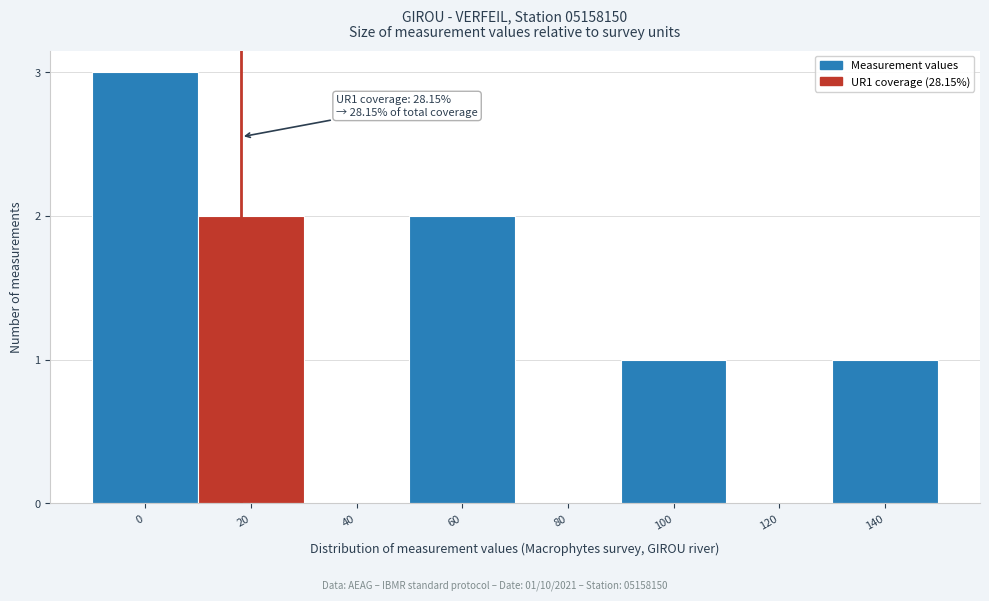

Reading left to right, extract all data points from this chart.

0=3	20=2	40=0	60=2	80=0	100=1	120=0	140=1